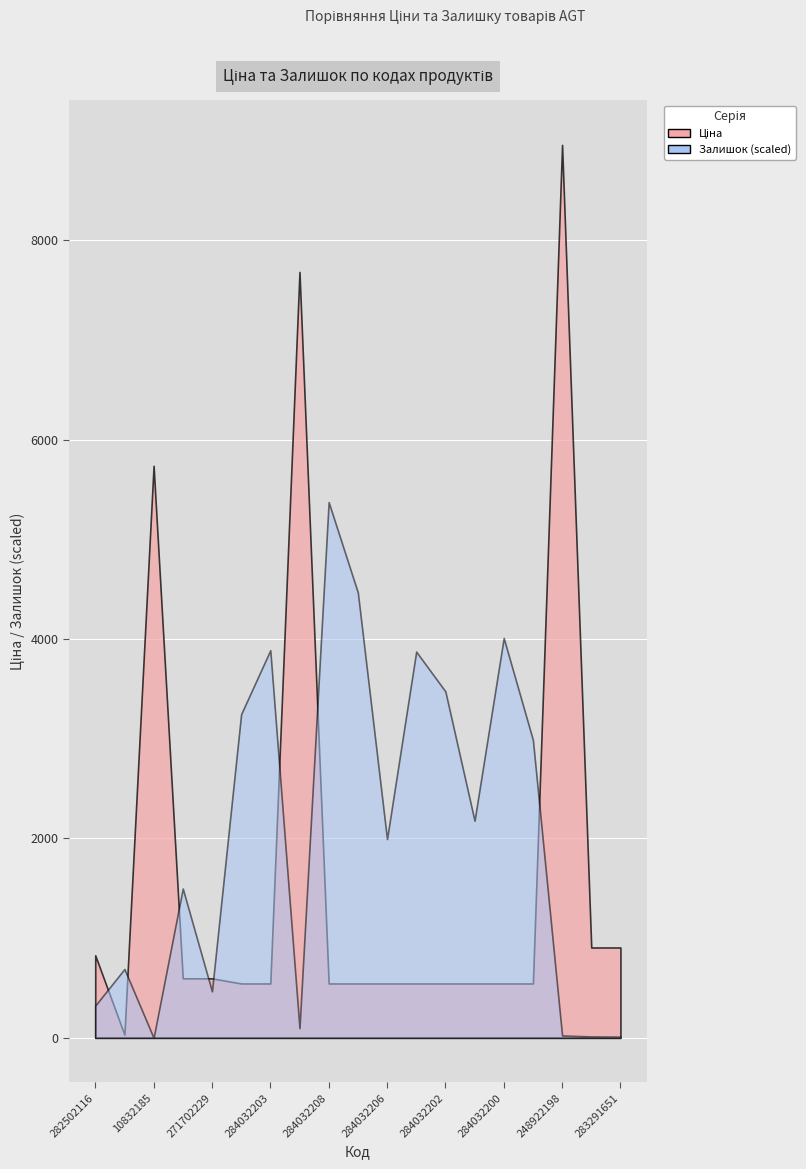

How many values in the Залишок series are below 864?

9